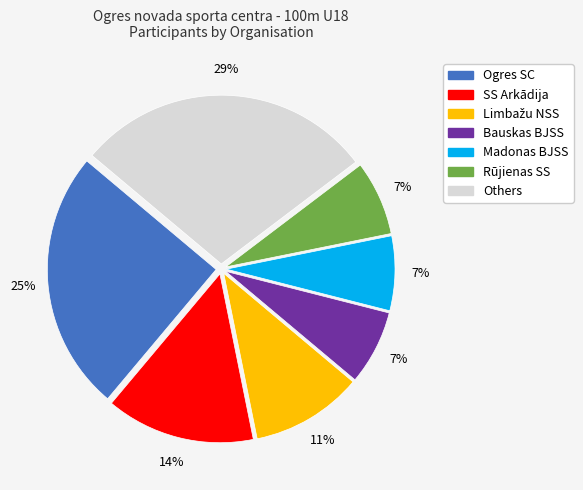

Is it true that SS Arkādija is 35% of the pie?

False